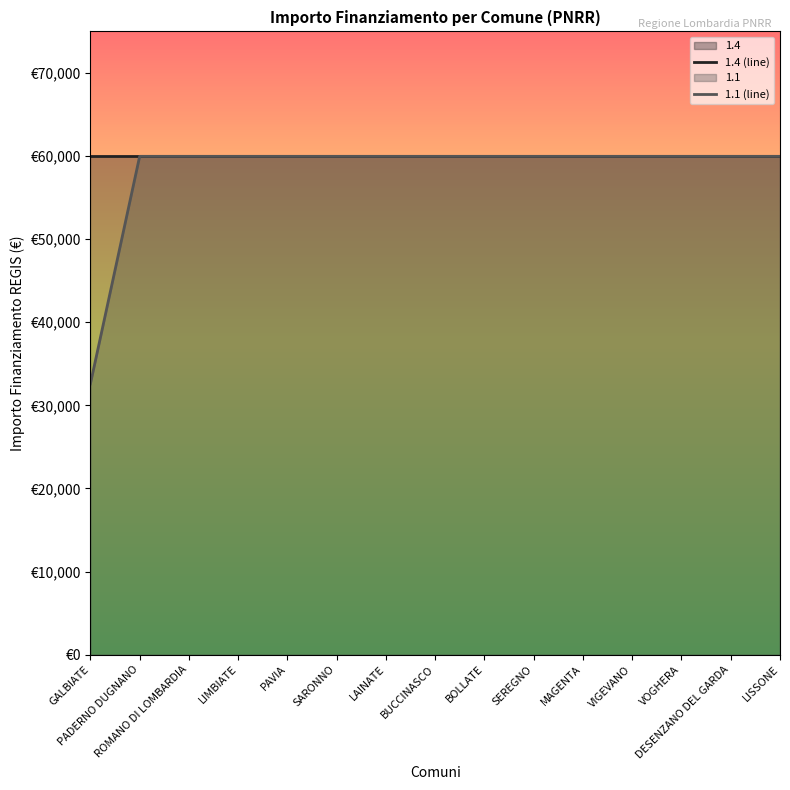

True or false: 1.1 (line) has more than 1 interior local peaks.

False